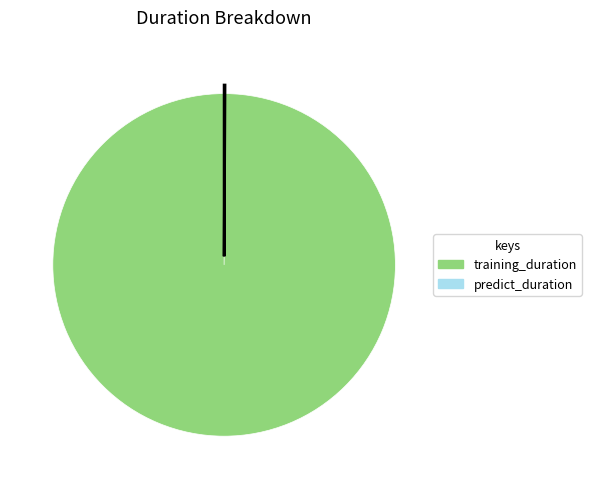

Which slice is the largest?

training_duration